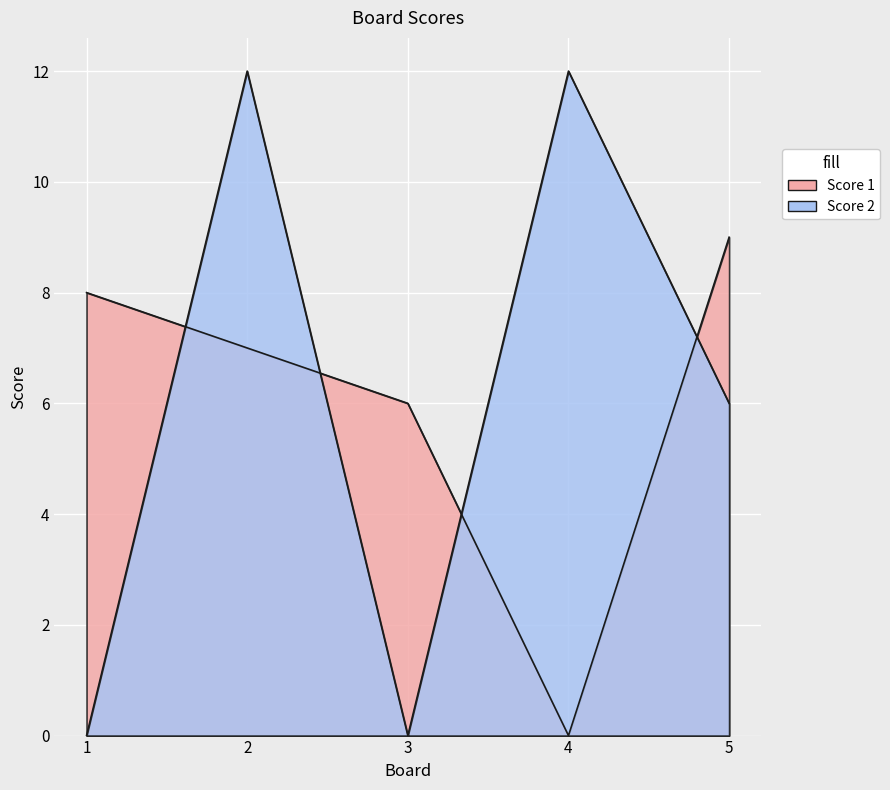

At 2, list the series in order from smallest to largest.

Score 1, Score 2